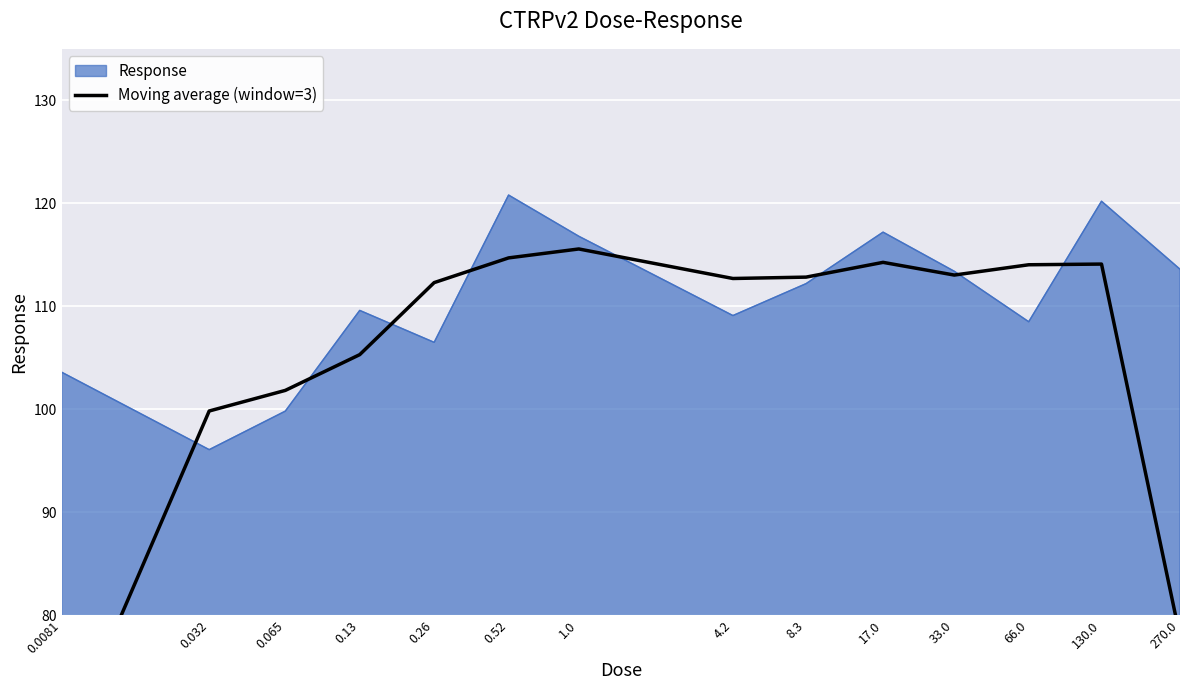

How many interior local valleys (lower than both neighbors) does the data have?

2